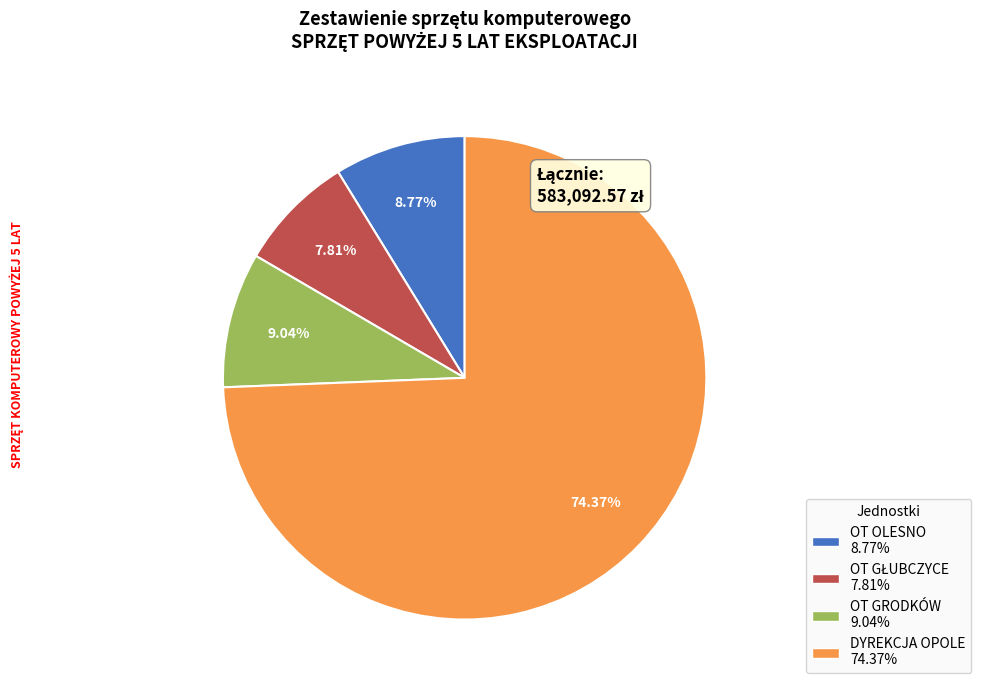

To the nearest percent, what portion does OT GRODKÓW represent?

9%